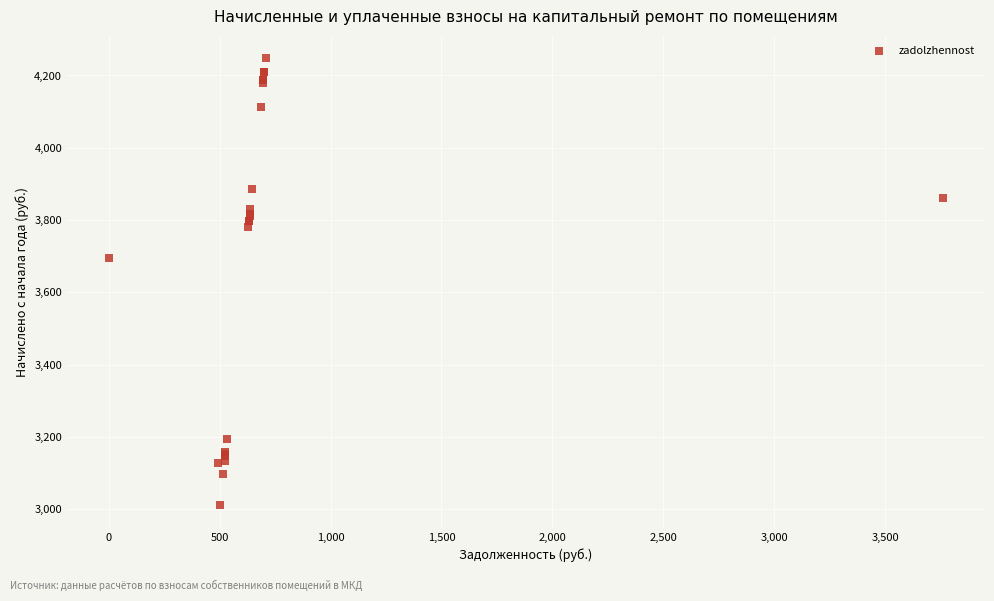

What Y value in the scatter plot is closest to 3628?

3693.6